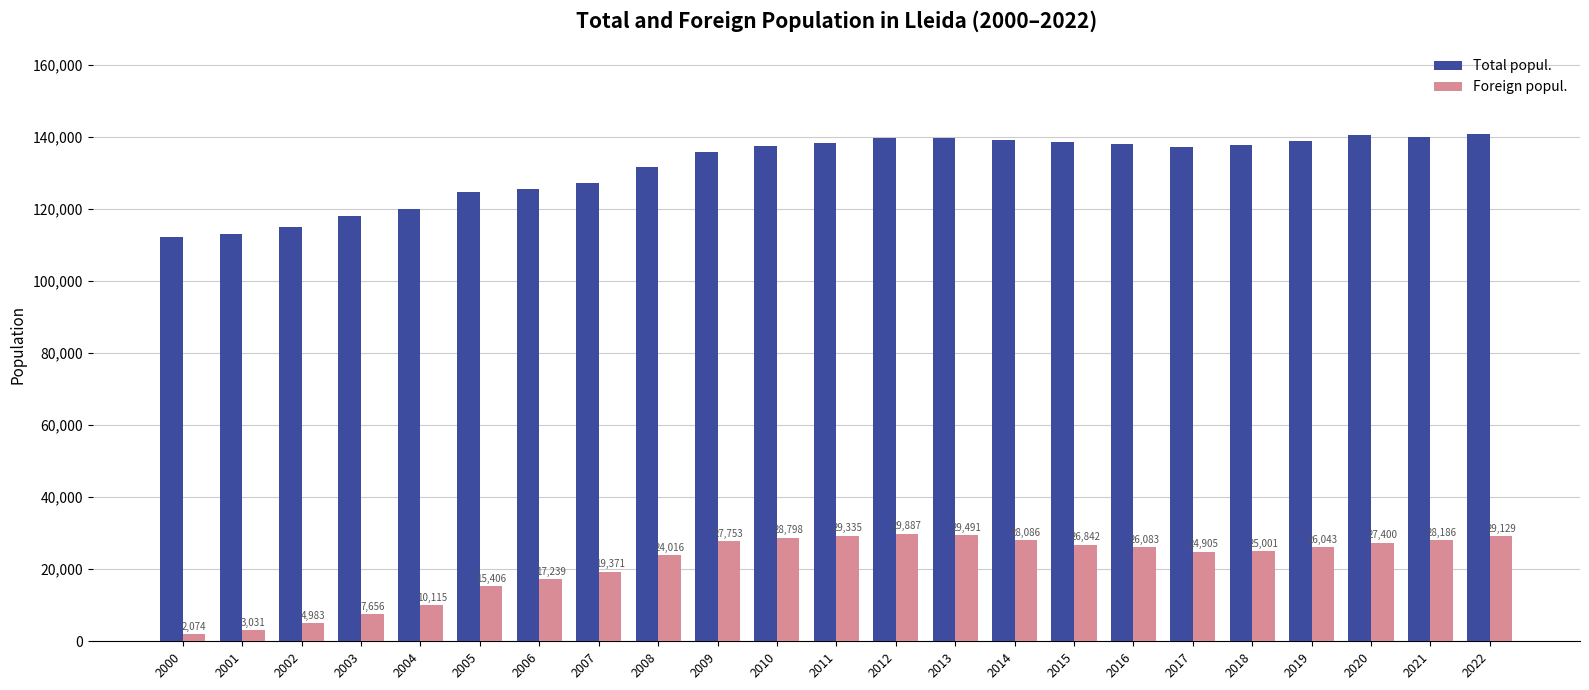

What is the maximum value for Total popul.?

140797